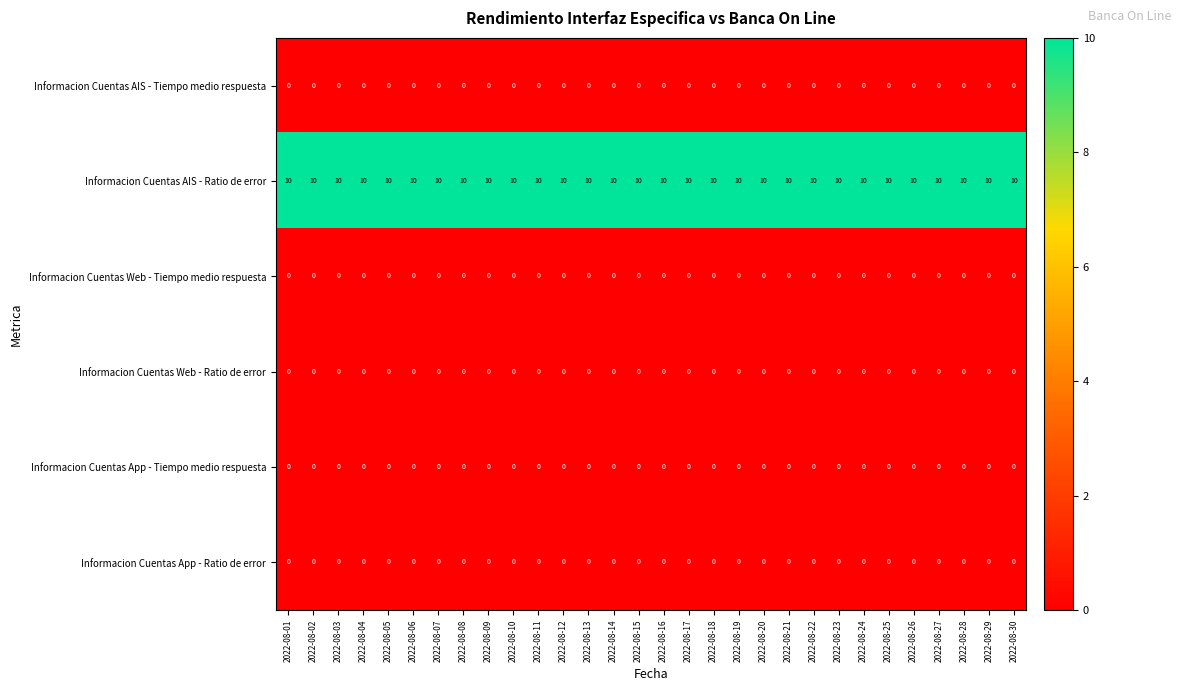

What is the difference between the highest and lowest values at 2022-08-28?

10